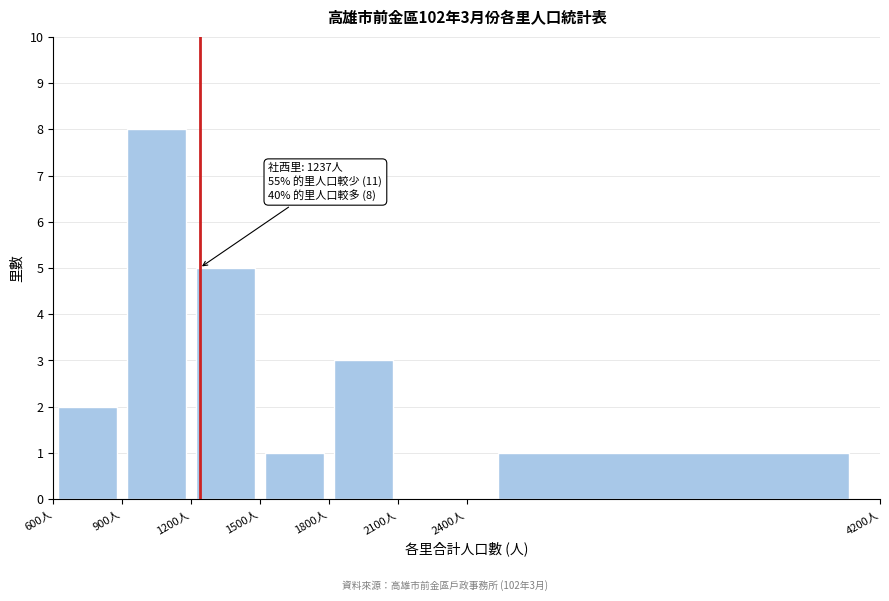

Over which range of the x-axis is the bar tallest?

900 to 1200